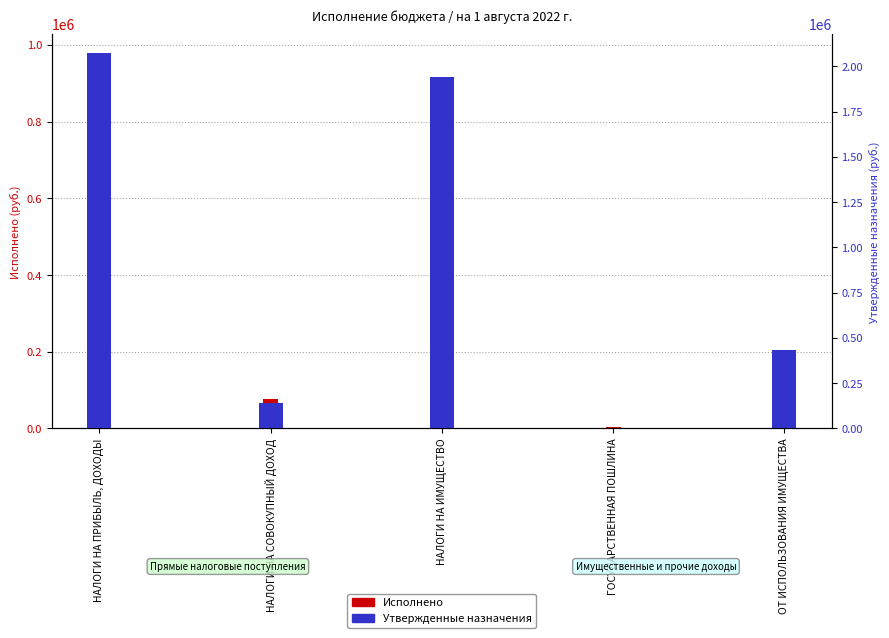

What position from the right is ГОСУДАРСТВЕННАЯ ПОШЛИНА?

2